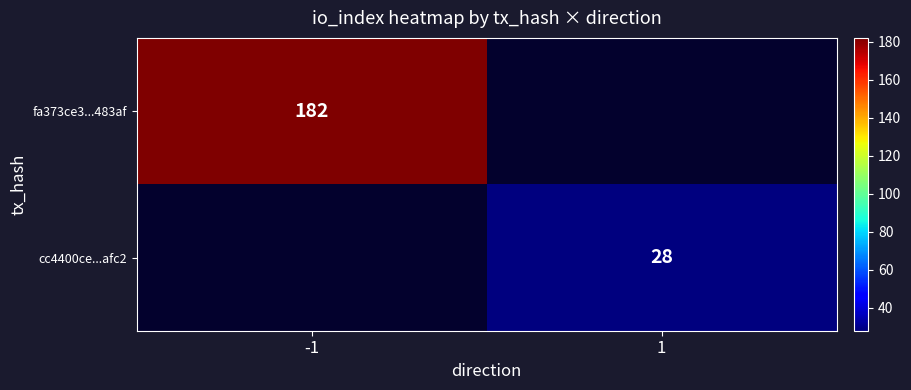

Count the number of data series in this chart.

2